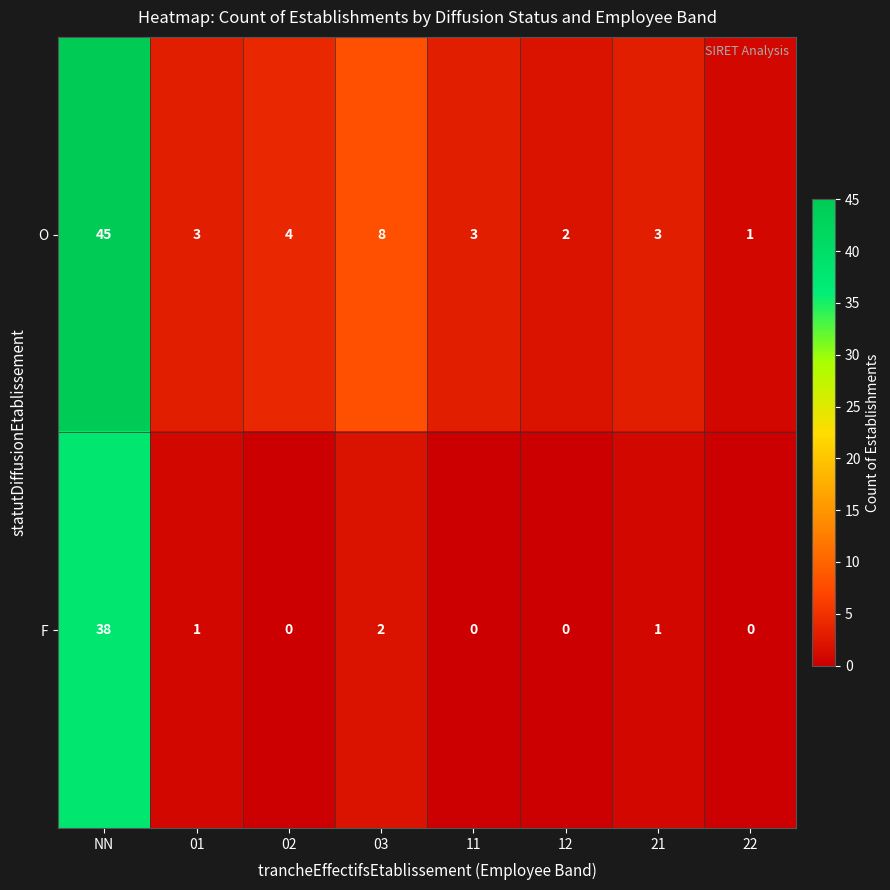

How many distinct data groups are displayed?

2